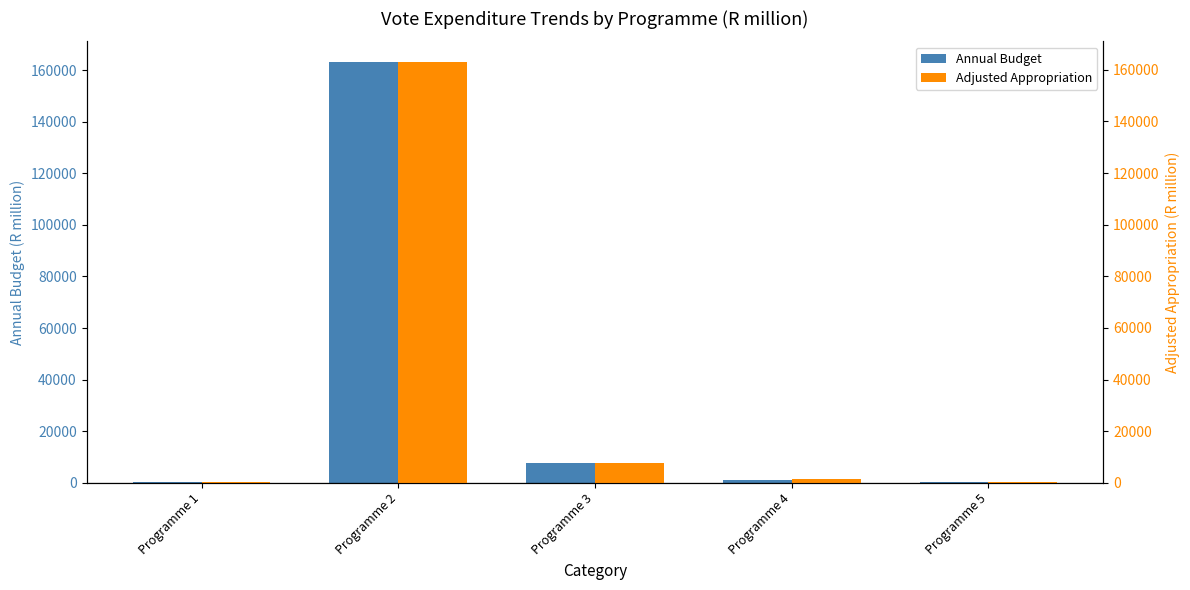

At which category is the sum across all series the highest?

Programme 2